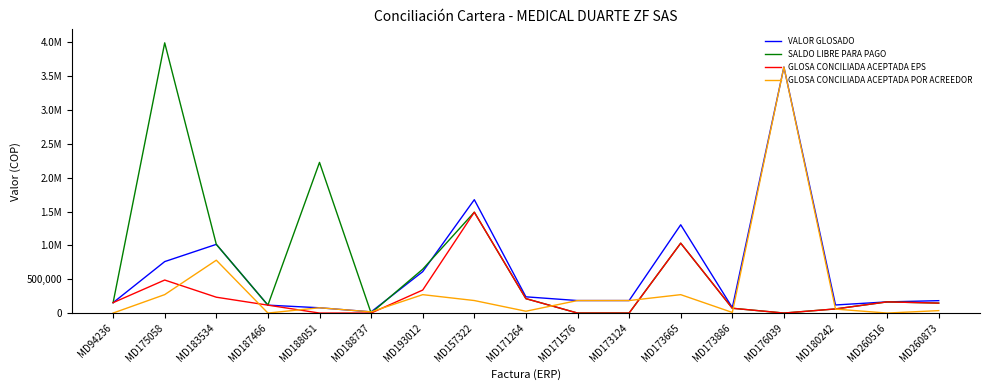

What is the label of the 2nd point from the left?

MD175058